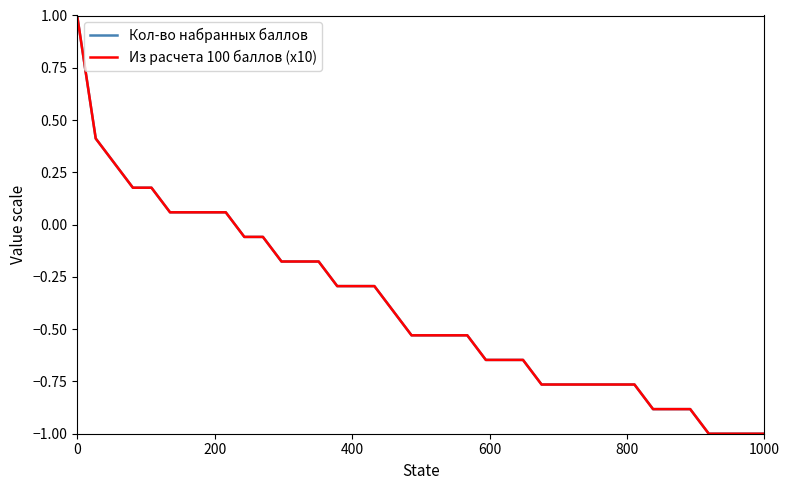

Which series has the largest total across all categories?

Из расчета 100 баллов (x10)